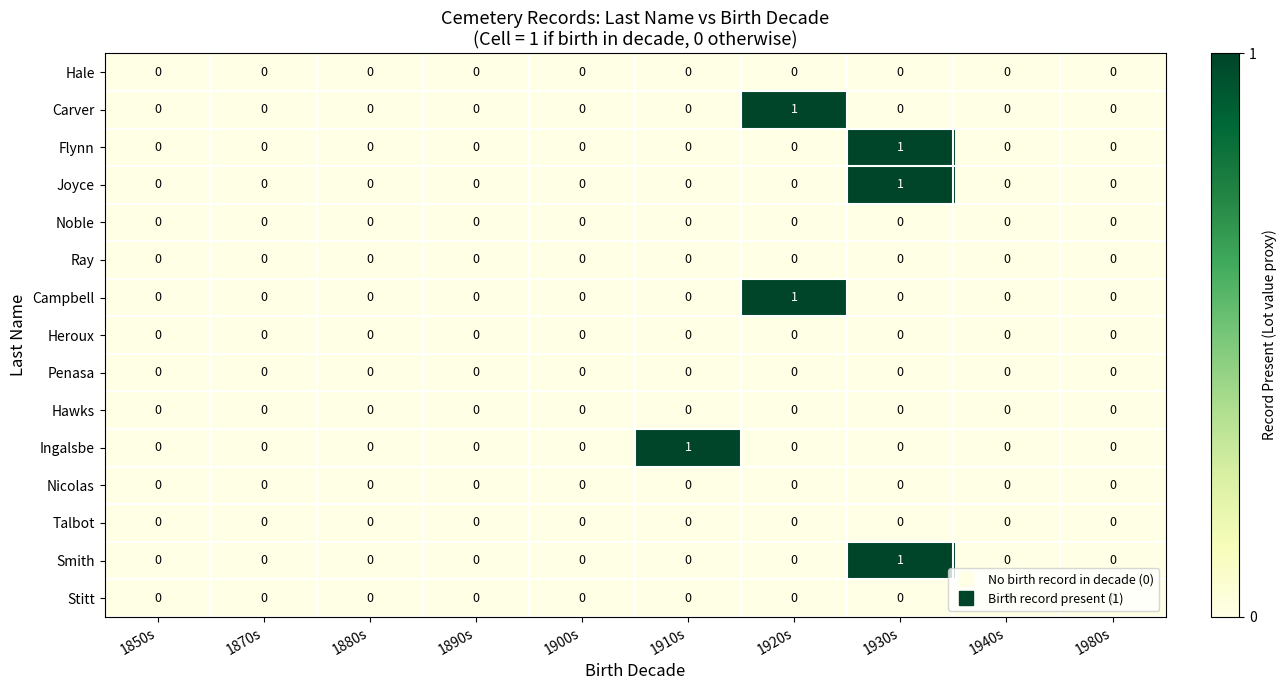

The value of Smith at 1930s is 1. True or false?

True